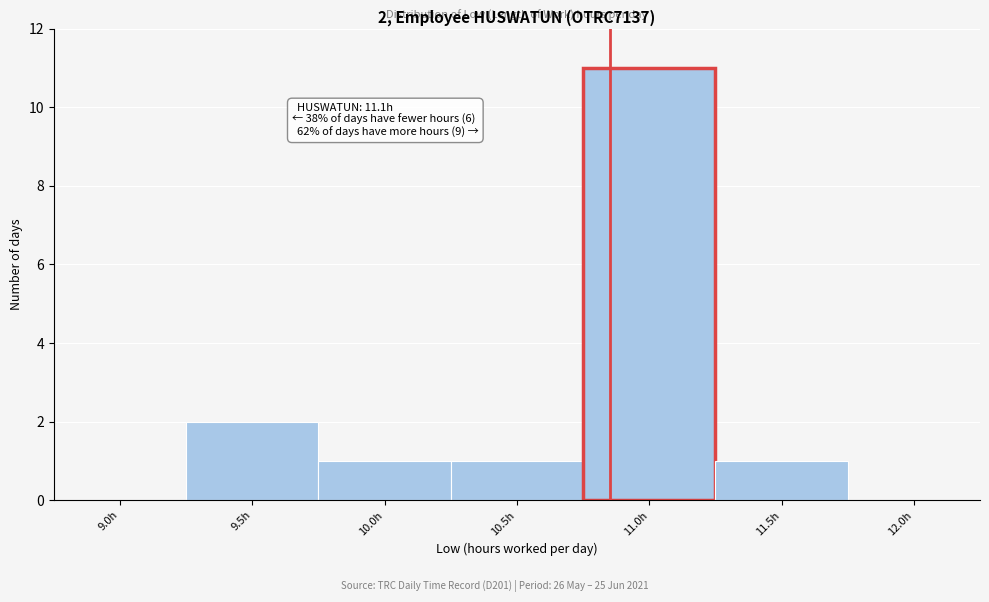

Reading left to right, extract all data points from this chart.

9.0h=0	9.5h=2	10.0h=1	10.5h=1	11.0h=11	11.5h=1	12.0h=0